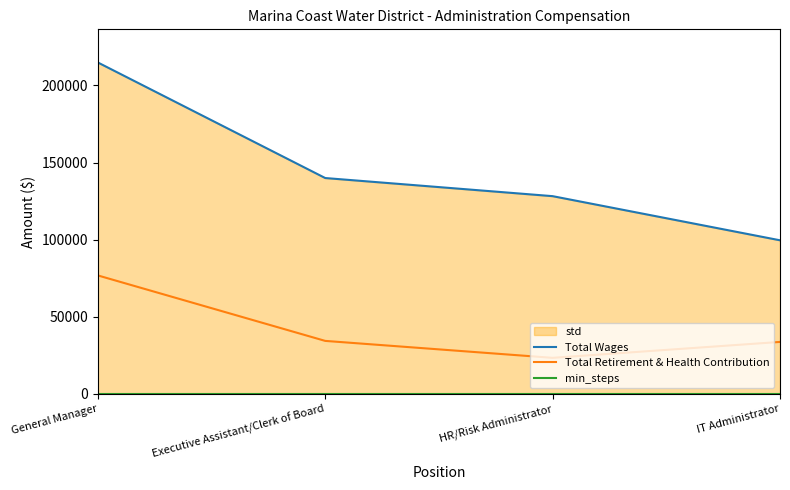

Reading left to right, what are all the values shown in this chart?

Total Wages: 214915	139936	128176	99545
Total Retirement & Health Contribution: 76750	34276	23282	33614
min_steps: 0	0	0	0